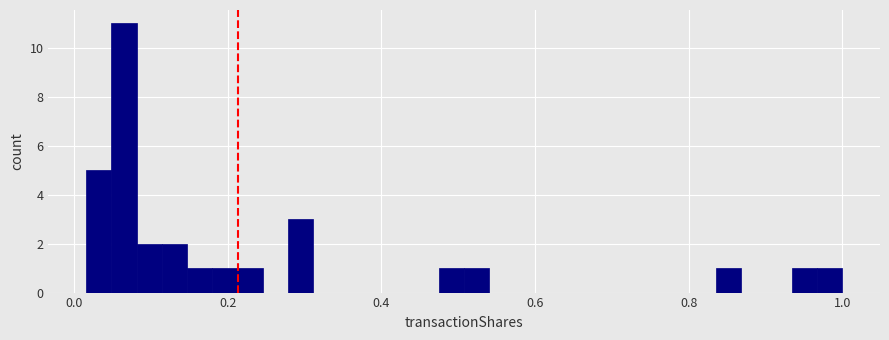

Around what value on the x-axis is the tallest bar? Give the approximate position of its centre, as read against the axis.

0.06